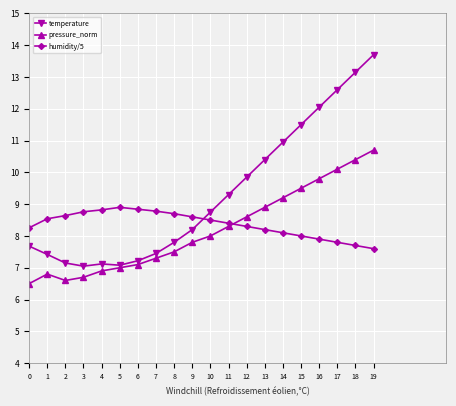

Where does the temperature series first go above 8?

9